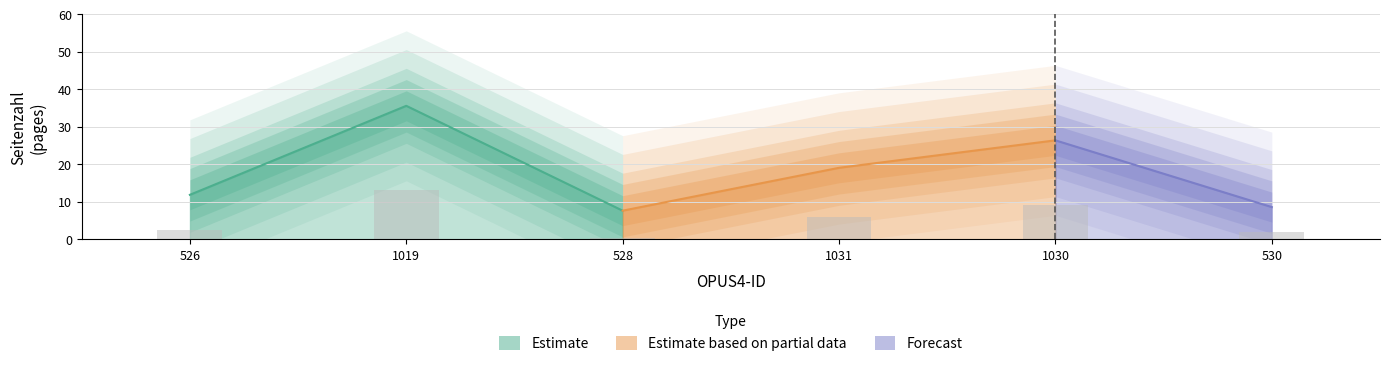

Reading right to left, transcribe all the data shown in this chart.

1.8	9.0	6.0	0.3	13.2	2.4